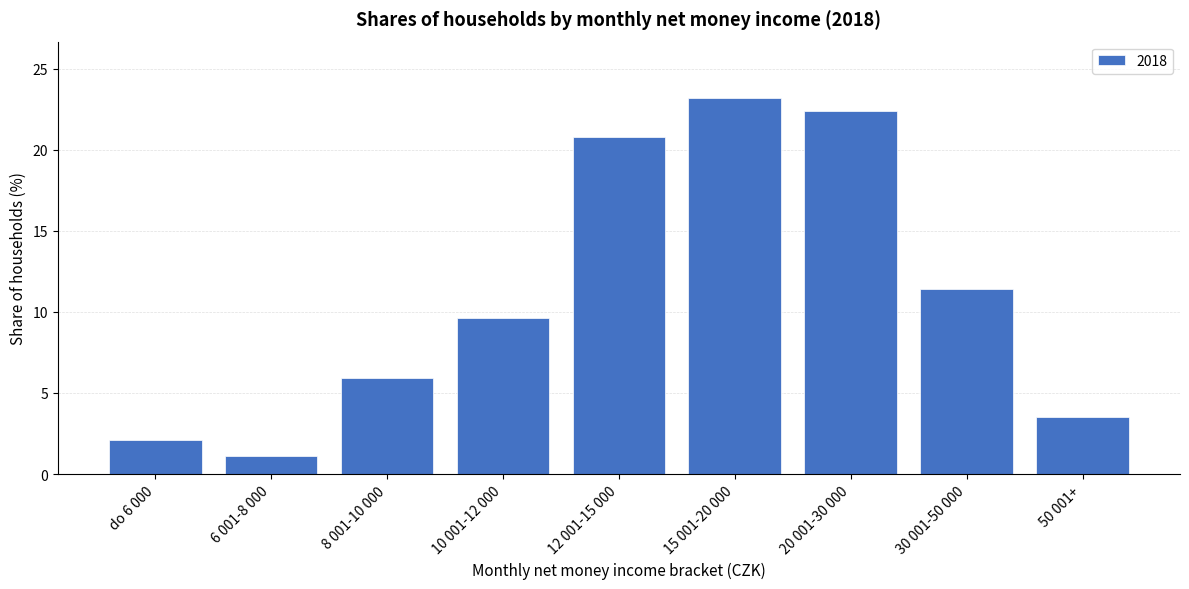

Reading left to right, what are all the values shown in this chart?

do 6 000=2.1	6 001-8 000=1.1	8 001-10 000=5.9	10 001-12 000=9.6	12 001-15 000=20.8	15 001-20 000=23.2	20 001-30 000=22.4	30 001-50 000=11.4	50 001+=3.5